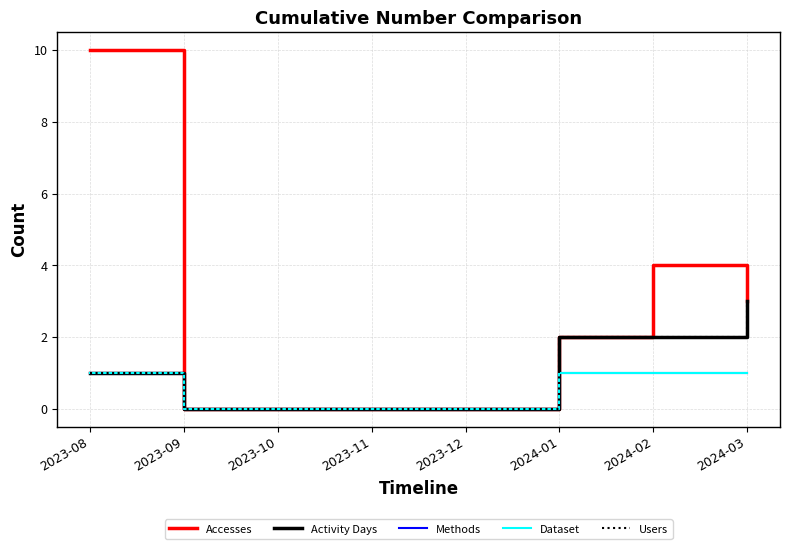

Does the chart have visible grid lines?

Yes